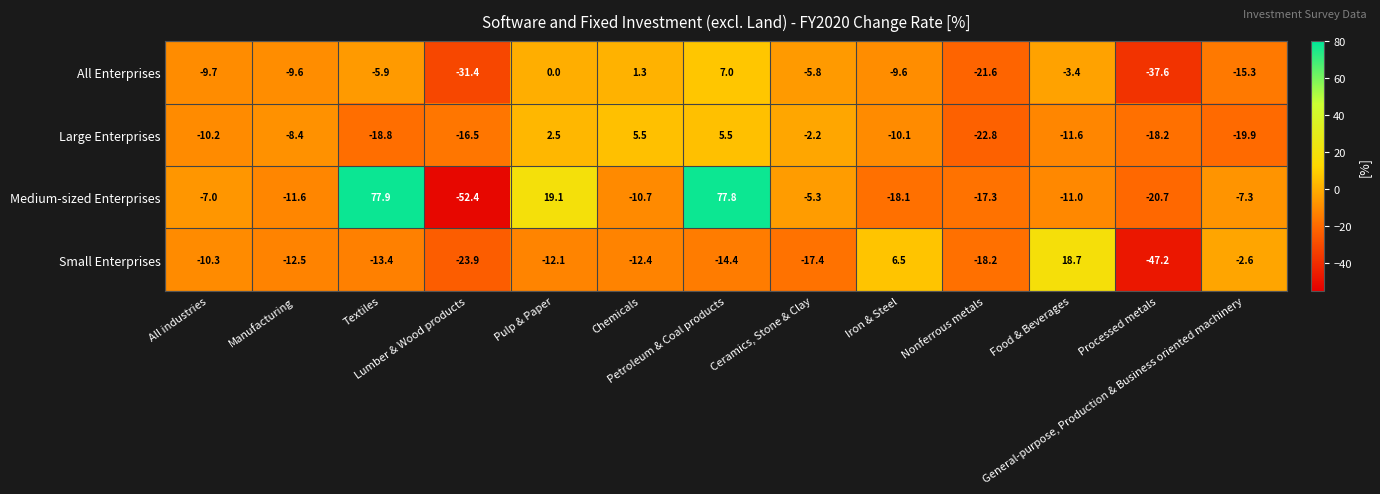

Which series has the largest total across all categories?

Medium-sized Enterprises